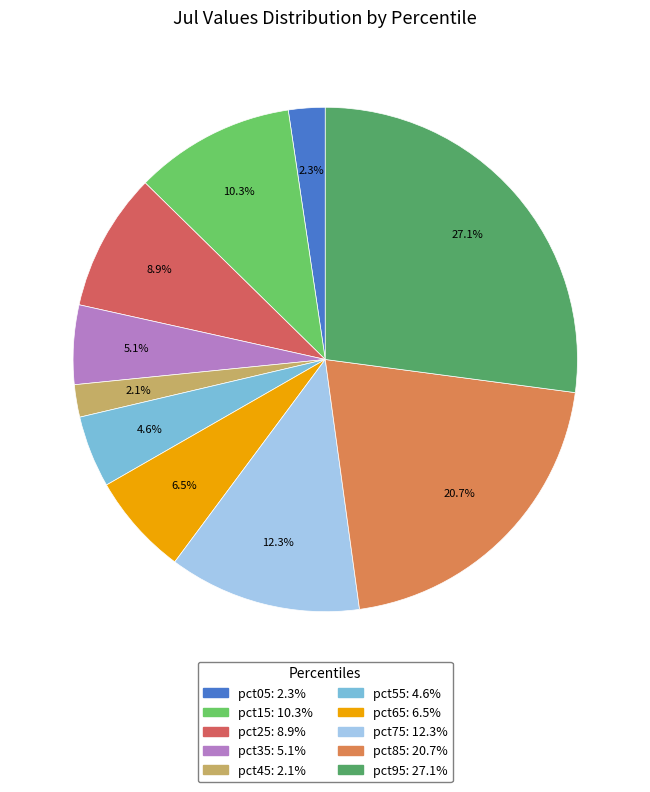

Is there any slice that represents more than half of the pie?

No